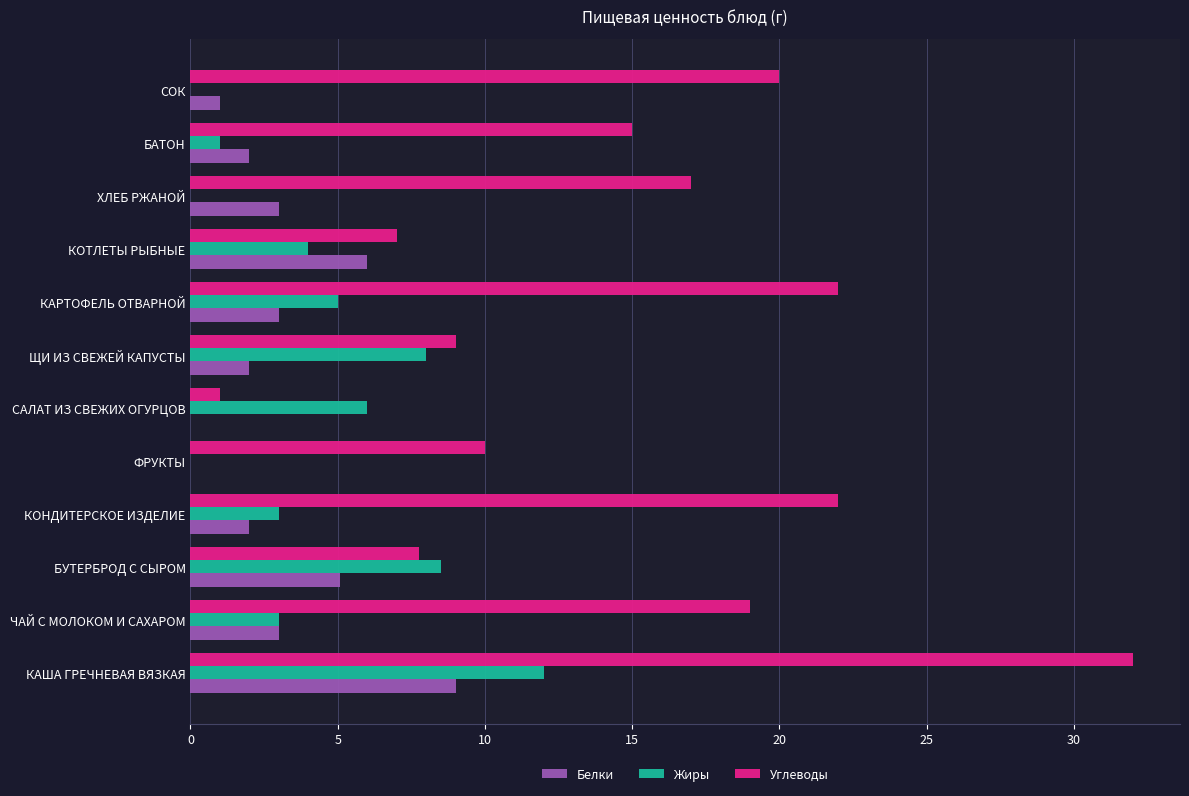

Count the number of data series in this chart.

3